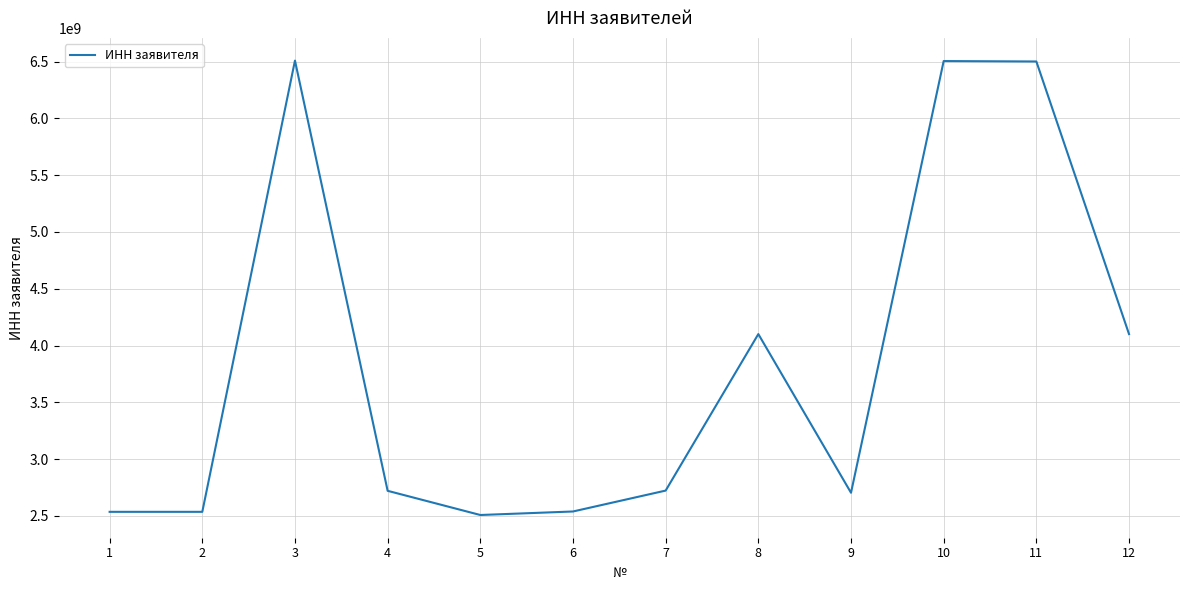

What is the ratio of the value at 11 to the value at 9?

2.4